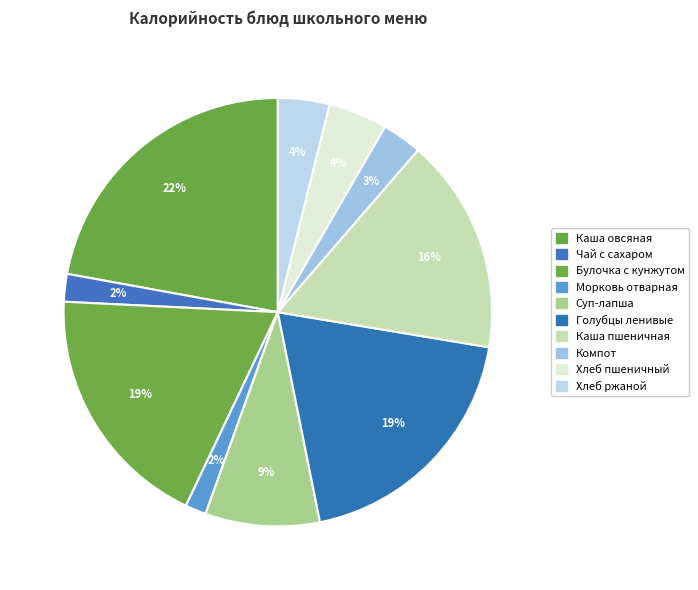

How many segments does this pie chart have?

10